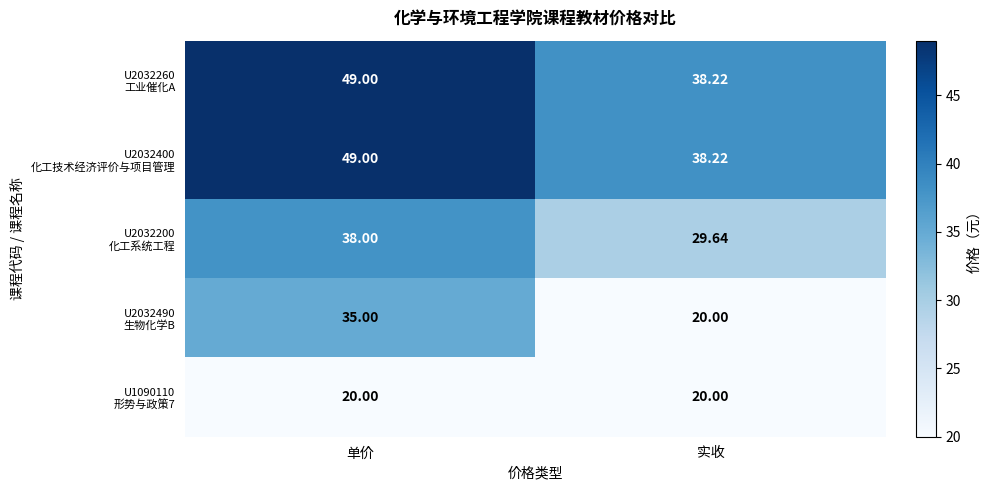

At which category is the sum across all series the highest?

单价